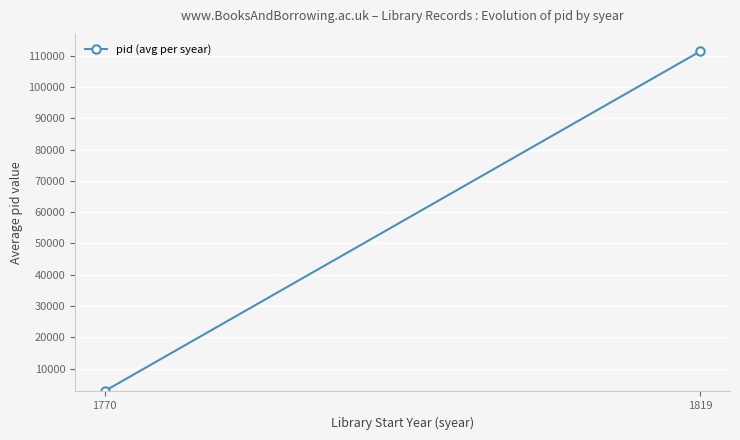

What is the sum of the values at 1770 and 1819?

114244.5